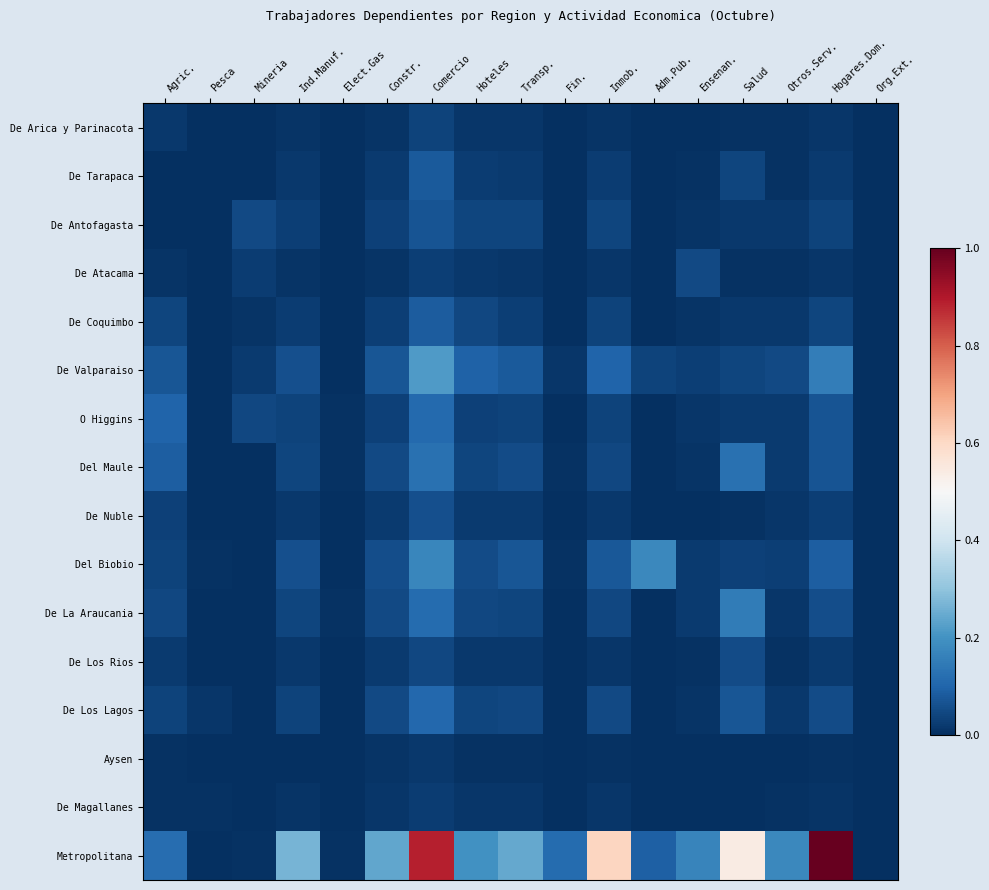

Reading left to right, what are all the values shown in this chart?

De Arica y Parinacota: Agric.=0.0	Pesca=0.0	Mineria=0.0	Ind.Manuf.=0.0	Elect.Gas=0.0	Constr.=0.0	Comercio=0.0	Hoteles=0.0	Transp.=0.0	Fin.=0.0	Inmob.=0.0	Adm.Pub.=0.0	Ensenan.=0.0	Salud=0.0	Otros.Serv.=0.0	Hogares.Dom.=0.0	Org.Ext.=0.0
De Tarapaca: Agric.=0.0	Pesca=0.0	Mineria=0.0	Ind.Manuf.=0.0	Elect.Gas=0.0	Constr.=0.0	Comercio=0.1	Hoteles=0.0	Transp.=0.0	Fin.=0.0	Inmob.=0.0	Adm.Pub.=0.0	Ensenan.=0.0	Salud=0.0	Otros.Serv.=0.0	Hogares.Dom.=0.0	Org.Ext.=0.0
De Antofagasta: Agric.=0.0	Pesca=0.0	Mineria=0.0	Ind.Manuf.=0.0	Elect.Gas=0.0	Constr.=0.0	Comercio=0.1	Hoteles=0.0	Transp.=0.0	Fin.=0.0	Inmob.=0.0	Adm.Pub.=0.0	Ensenan.=0.0	Salud=0.0	Otros.Serv.=0.0	Hogares.Dom.=0.0	Org.Ext.=0.0
De Atacama: Agric.=0.0	Pesca=0.0	Mineria=0.0	Ind.Manuf.=0.0	Elect.Gas=0.0	Constr.=0.0	Comercio=0.0	Hoteles=0.0	Transp.=0.0	Fin.=0.0	Inmob.=0.0	Adm.Pub.=0.0	Ensenan.=0.0	Salud=0.0	Otros.Serv.=0.0	Hogares.Dom.=0.0	Org.Ext.=0.0
De Coquimbo: Agric.=0.0	Pesca=0.0	Mineria=0.0	Ind.Manuf.=0.0	Elect.Gas=0.0	Constr.=0.0	Comercio=0.1	Hoteles=0.0	Transp.=0.0	Fin.=0.0	Inmob.=0.0	Adm.Pub.=0.0	Ensenan.=0.0	Salud=0.0	Otros.Serv.=0.0	Hogares.Dom.=0.0	Org.Ext.=0.0
De Valparaiso: Agric.=0.1	Pesca=0.0	Mineria=0.0	Ind.Manuf.=0.1	Elect.Gas=0.0	Constr.=0.1	Comercio=0.2	Hoteles=0.1	Transp.=0.1	Fin.=0.0	Inmob.=0.1	Adm.Pub.=0.0	Ensenan.=0.0	Salud=0.0	Otros.Serv.=0.0	Hogares.Dom.=0.2	Org.Ext.=0.0
O Higgins: Agric.=0.1	Pesca=0.0	Mineria=0.0	Ind.Manuf.=0.0	Elect.Gas=0.0	Constr.=0.0	Comercio=0.1	Hoteles=0.0	Transp.=0.0	Fin.=0.0	Inmob.=0.0	Adm.Pub.=0.0	Ensenan.=0.0	Salud=0.0	Otros.Serv.=0.0	Hogares.Dom.=0.1	Org.Ext.=0.0
Del Maule: Agric.=0.1	Pesca=0.0	Mineria=0.0	Ind.Manuf.=0.0	Elect.Gas=0.0	Constr.=0.0	Comercio=0.1	Hoteles=0.0	Transp.=0.1	Fin.=0.0	Inmob.=0.0	Adm.Pub.=0.0	Ensenan.=0.0	Salud=0.1	Otros.Serv.=0.0	Hogares.Dom.=0.1	Org.Ext.=0.0
De Nuble: Agric.=0.0	Pesca=0.0	Mineria=0.0	Ind.Manuf.=0.0	Elect.Gas=0.0	Constr.=0.0	Comercio=0.1	Hoteles=0.0	Transp.=0.0	Fin.=0.0	Inmob.=0.0	Adm.Pub.=0.0	Ensenan.=0.0	Salud=0.0	Otros.Serv.=0.0	Hogares.Dom.=0.0	Org.Ext.=0.0
Del Biobio: Agric.=0.0	Pesca=0.0	Mineria=0.0	Ind.Manuf.=0.1	Elect.Gas=0.0	Constr.=0.1	Comercio=0.2	Hoteles=0.1	Transp.=0.1	Fin.=0.0	Inmob.=0.1	Adm.Pub.=0.2	Ensenan.=0.0	Salud=0.0	Otros.Serv.=0.0	Hogares.Dom.=0.1	Org.Ext.=0.0
De La Araucania: Agric.=0.0	Pesca=0.0	Mineria=0.0	Ind.Manuf.=0.0	Elect.Gas=0.0	Constr.=0.0	Comercio=0.1	Hoteles=0.0	Transp.=0.0	Fin.=0.0	Inmob.=0.0	Adm.Pub.=0.0	Ensenan.=0.0	Salud=0.2	Otros.Serv.=0.0	Hogares.Dom.=0.1	Org.Ext.=0.0
De Los Rios: Agric.=0.0	Pesca=0.0	Mineria=0.0	Ind.Manuf.=0.0	Elect.Gas=0.0	Constr.=0.0	Comercio=0.0	Hoteles=0.0	Transp.=0.0	Fin.=0.0	Inmob.=0.0	Adm.Pub.=0.0	Ensenan.=0.0	Salud=0.1	Otros.Serv.=0.0	Hogares.Dom.=0.0	Org.Ext.=0.0
De Los Lagos: Agric.=0.0	Pesca=0.0	Mineria=0.0	Ind.Manuf.=0.0	Elect.Gas=0.0	Constr.=0.1	Comercio=0.1	Hoteles=0.0	Transp.=0.0	Fin.=0.0	Inmob.=0.0	Adm.Pub.=0.0	Ensenan.=0.0	Salud=0.1	Otros.Serv.=0.0	Hogares.Dom.=0.1	Org.Ext.=0.0
Aysen: Agric.=0.0	Pesca=0.0	Mineria=0.0	Ind.Manuf.=0.0	Elect.Gas=0.0	Constr.=0.0	Comercio=0.0	Hoteles=0.0	Transp.=0.0	Fin.=0.0	Inmob.=0.0	Adm.Pub.=0.0	Ensenan.=0.0	Salud=0.0	Otros.Serv.=0.0	Hogares.Dom.=0.0	Org.Ext.=0.0
De Magallanes: Agric.=0.0	Pesca=0.0	Mineria=0.0	Ind.Manuf.=0.0	Elect.Gas=0.0	Constr.=0.0	Comercio=0.0	Hoteles=0.0	Transp.=0.0	Fin.=0.0	Inmob.=0.0	Adm.Pub.=0.0	Ensenan.=0.0	Salud=0.0	Otros.Serv.=0.0	Hogares.Dom.=0.0	Org.Ext.=0.0
Metropolitana: Agric.=0.1	Pesca=0.0	Mineria=0.0	Ind.Manuf.=0.3	Elect.Gas=0.0	Constr.=0.2	Comercio=0.9	Hoteles=0.2	Transp.=0.2	Fin.=0.1	Inmob.=0.6	Adm.Pub.=0.1	Ensenan.=0.2	Salud=0.5	Otros.Serv.=0.2	Hogares.Dom.=1.0	Org.Ext.=0.0